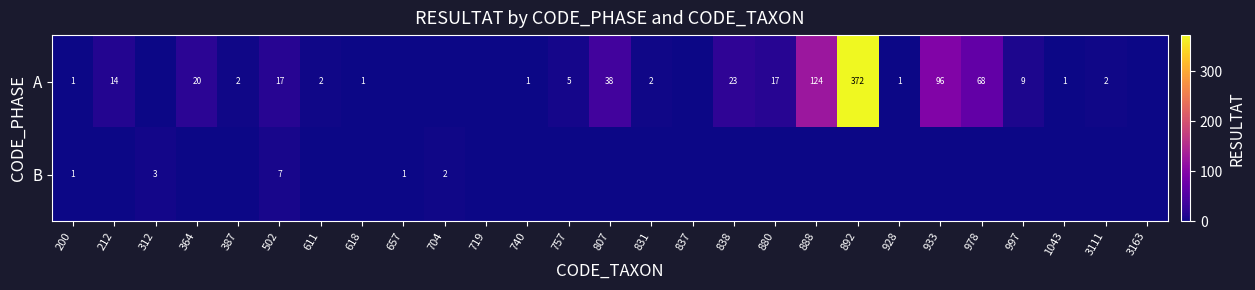

What is the sum of the A values at 387 and 1043?

3